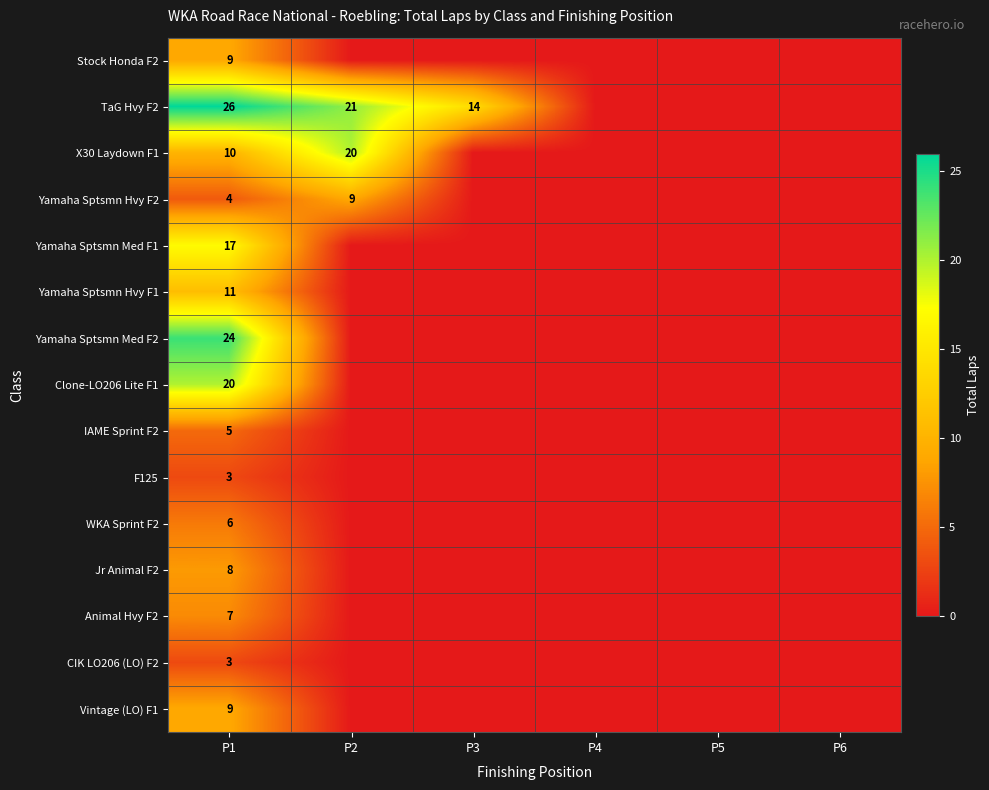

The Yamaha Sptsmn Hvy F2 series shows 9 at P2. True or false?

True